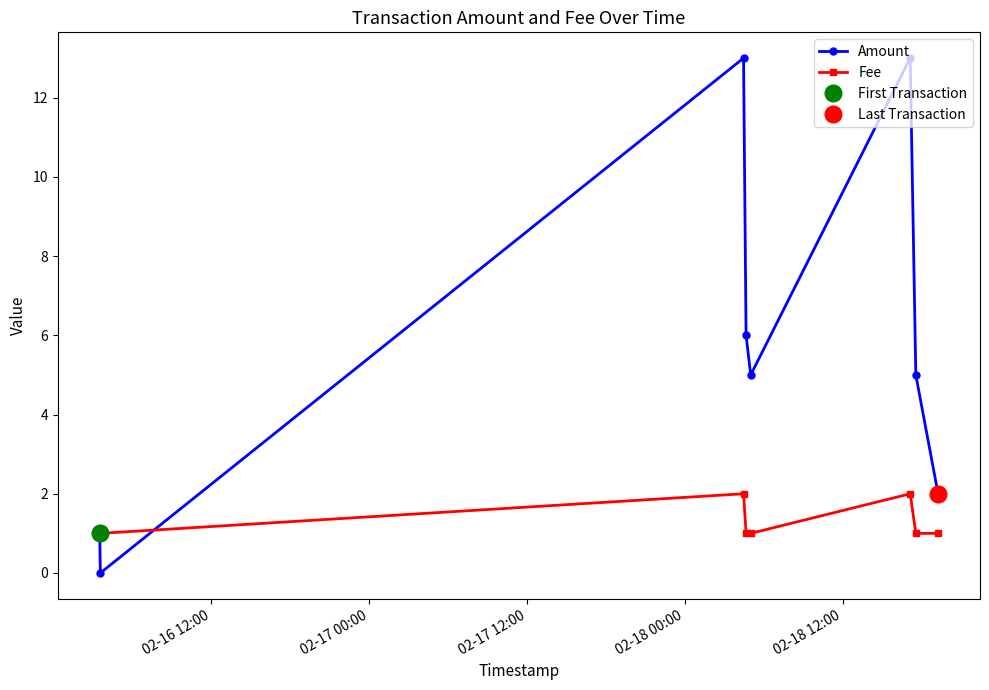

Which series has the widest spread of values?

Amount